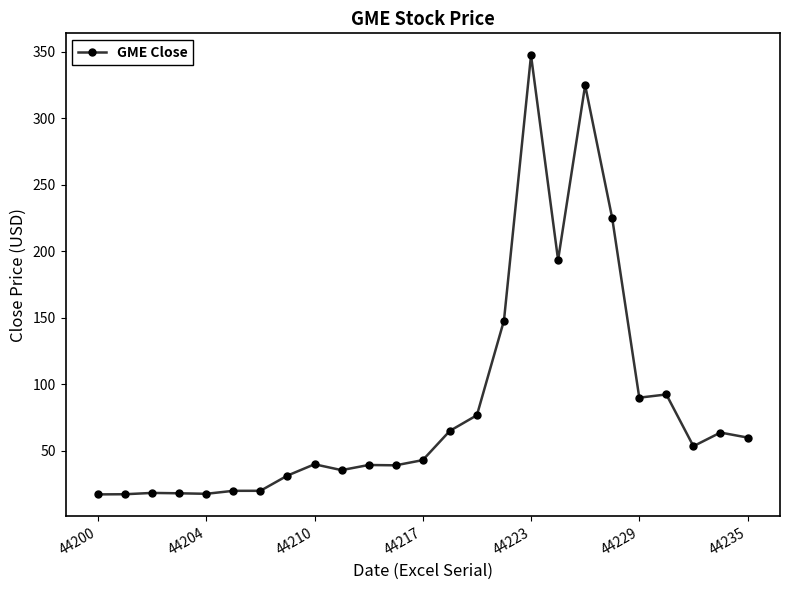

What is the maximum value shown in the chart?

347.5